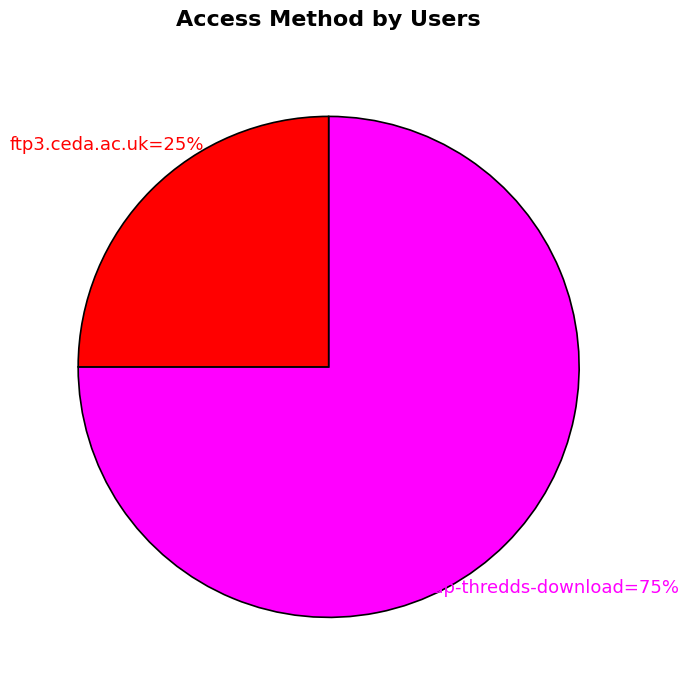

To the nearest percent, what is the average slice percentage?

50%